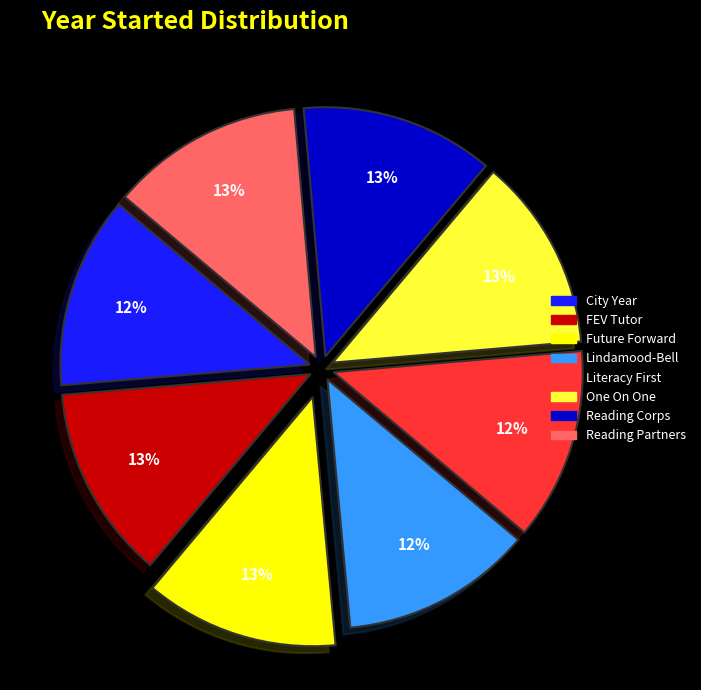

Is it true that City Year is 20% of the pie?

False